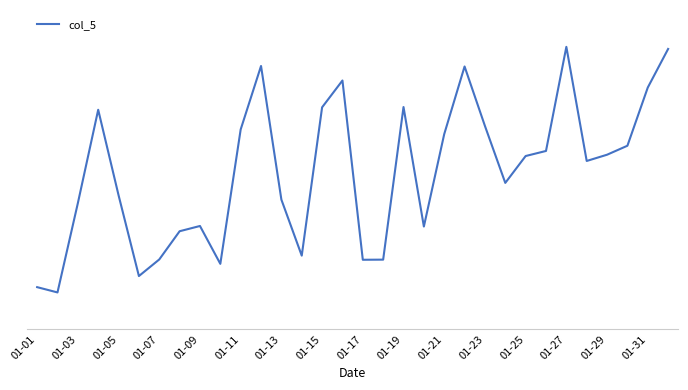

Does the chart display data point markers on the line(s)?

No